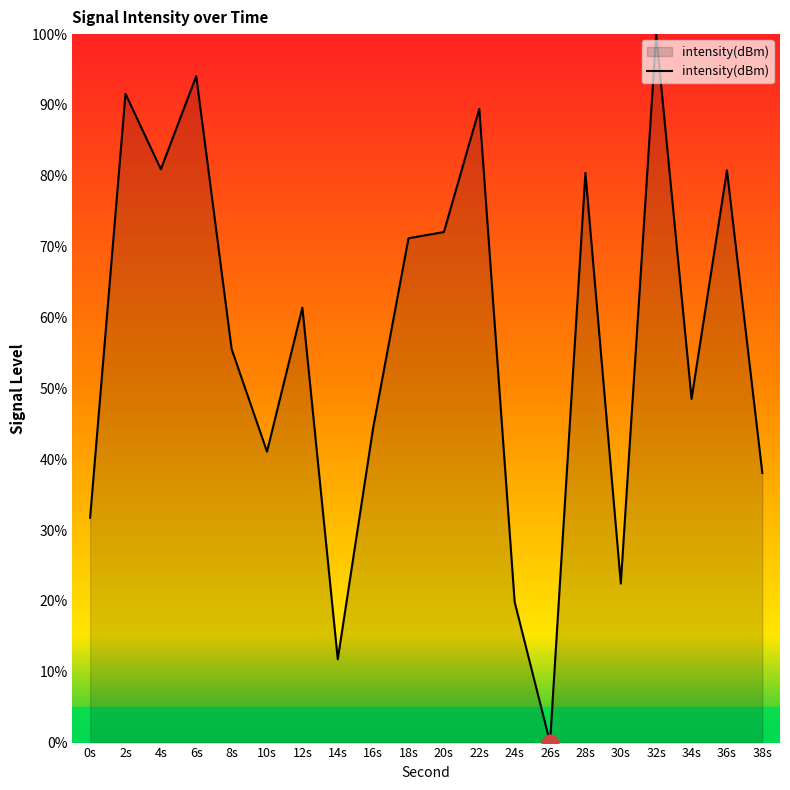

What is the greatest value displayed?

100.0